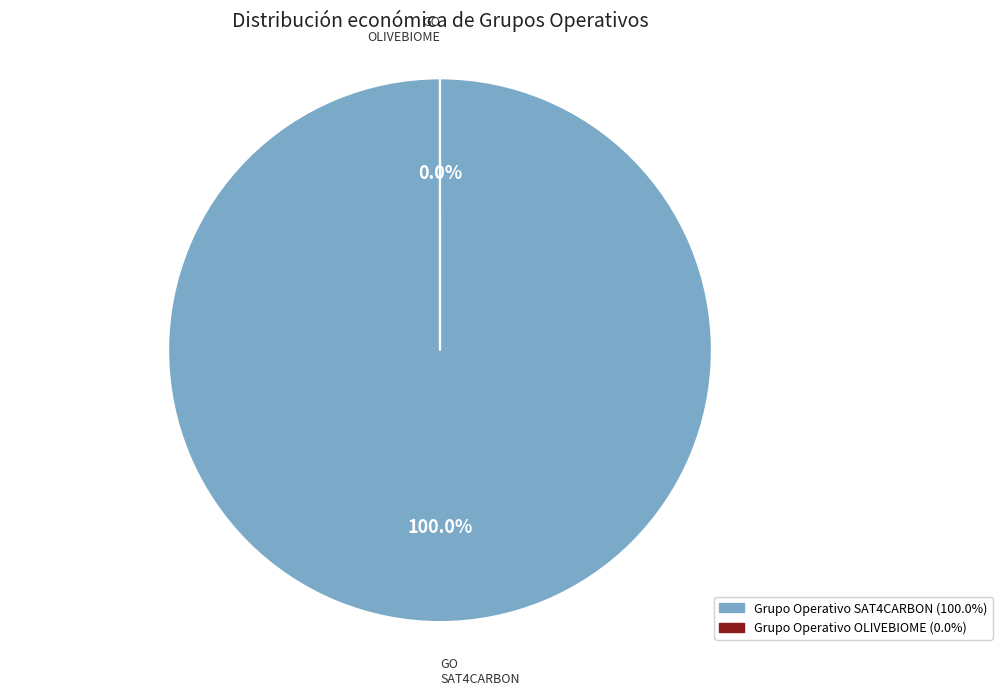

To the nearest percent, what is the combined percentage of Grupo Operativo SAT4CARBON and Grupo Operativo OLIVEBIOME?

100%